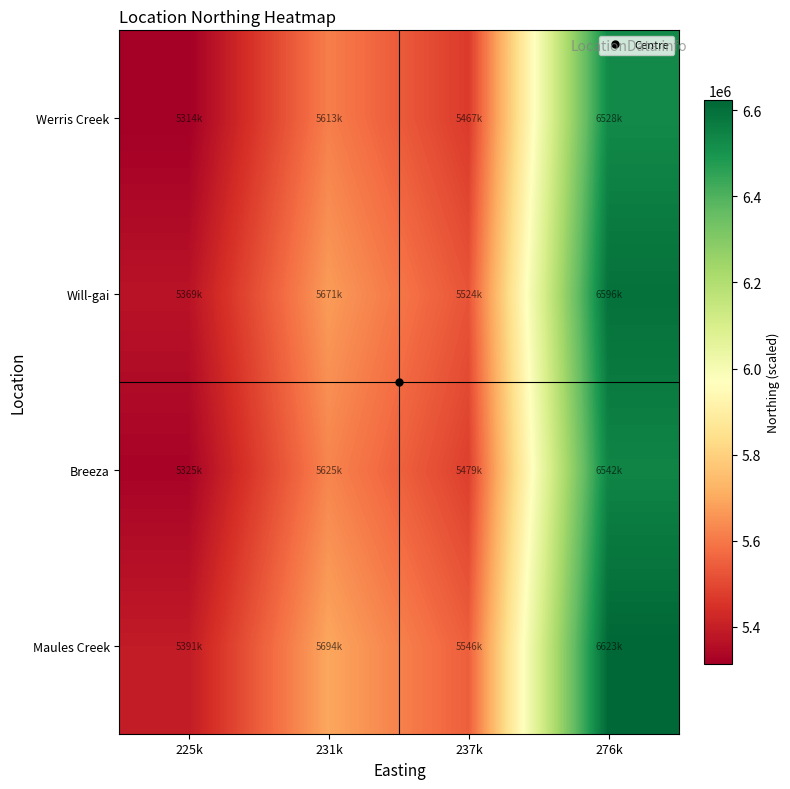

Reading left to right, what are all the values shown in this chart?

Maules Creek: 225k=5391167.4	231k=5694845.6	237k=5546751.3	276k=6623037.0
Breeza: 225k=5325696.4	231k=5625686.7	237k=5479390.9	276k=6542606.0
Will-gai: 225k=5369478.3	231k=5671934.8	237k=5524436.3	276k=6596392.0
Werris Creek: 225k=5314404.5	231k=5613758.8	237k=5467773.2	276k=6528734.0